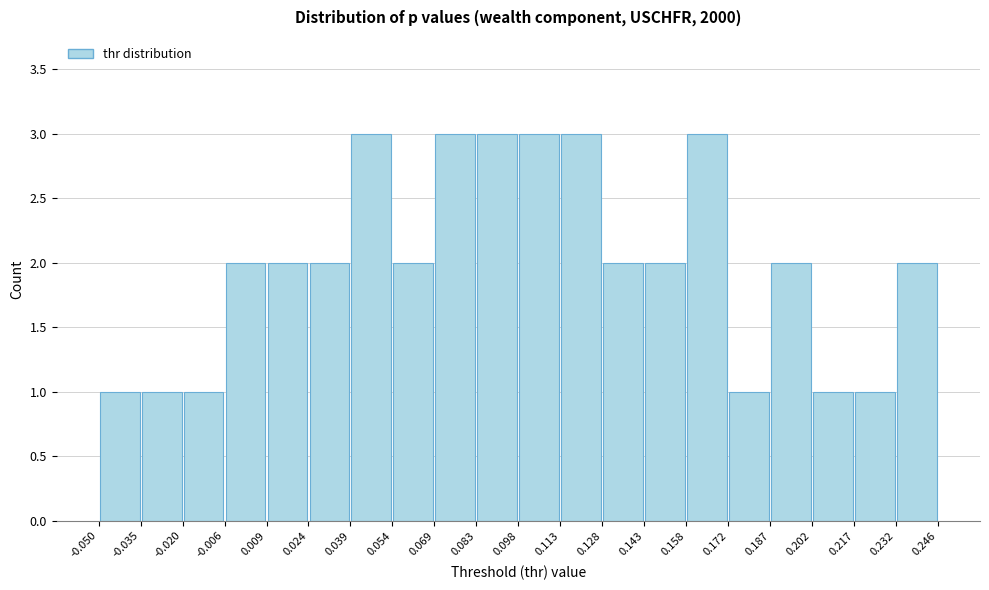

Reading left to right, list every bar in this chart as the range it spans on the x-axis followed by its height. The values are not printed on the chart, so give them approximately, as read against the axis.

-0.050 to -0.035: 1
-0.035 to -0.020: 1
-0.020 to -0.006: 1
-0.006 to 0.009: 2
0.009 to 0.024: 2
0.024 to 0.039: 2
0.039 to 0.054: 3
0.054 to 0.069: 2
0.069 to 0.083: 3
0.083 to 0.098: 3
0.098 to 0.113: 3
0.113 to 0.128: 3
0.128 to 0.143: 2
0.143 to 0.158: 2
0.158 to 0.172: 3
0.172 to 0.187: 1
0.187 to 0.202: 2
0.202 to 0.217: 1
0.217 to 0.232: 1
0.232 to 0.246: 2